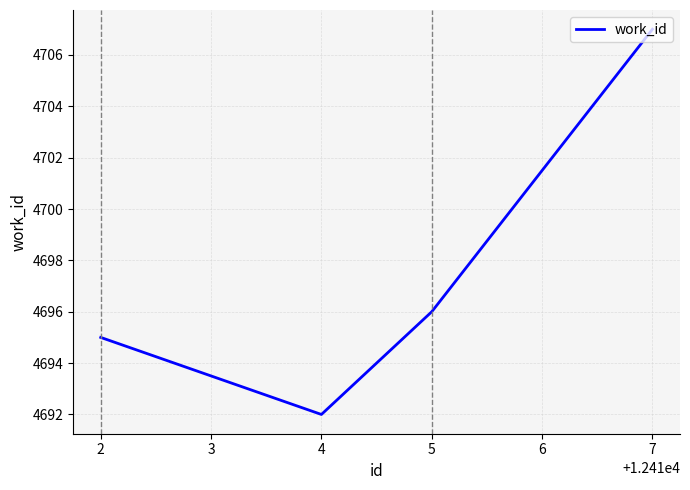

How many values are below 4696?

2